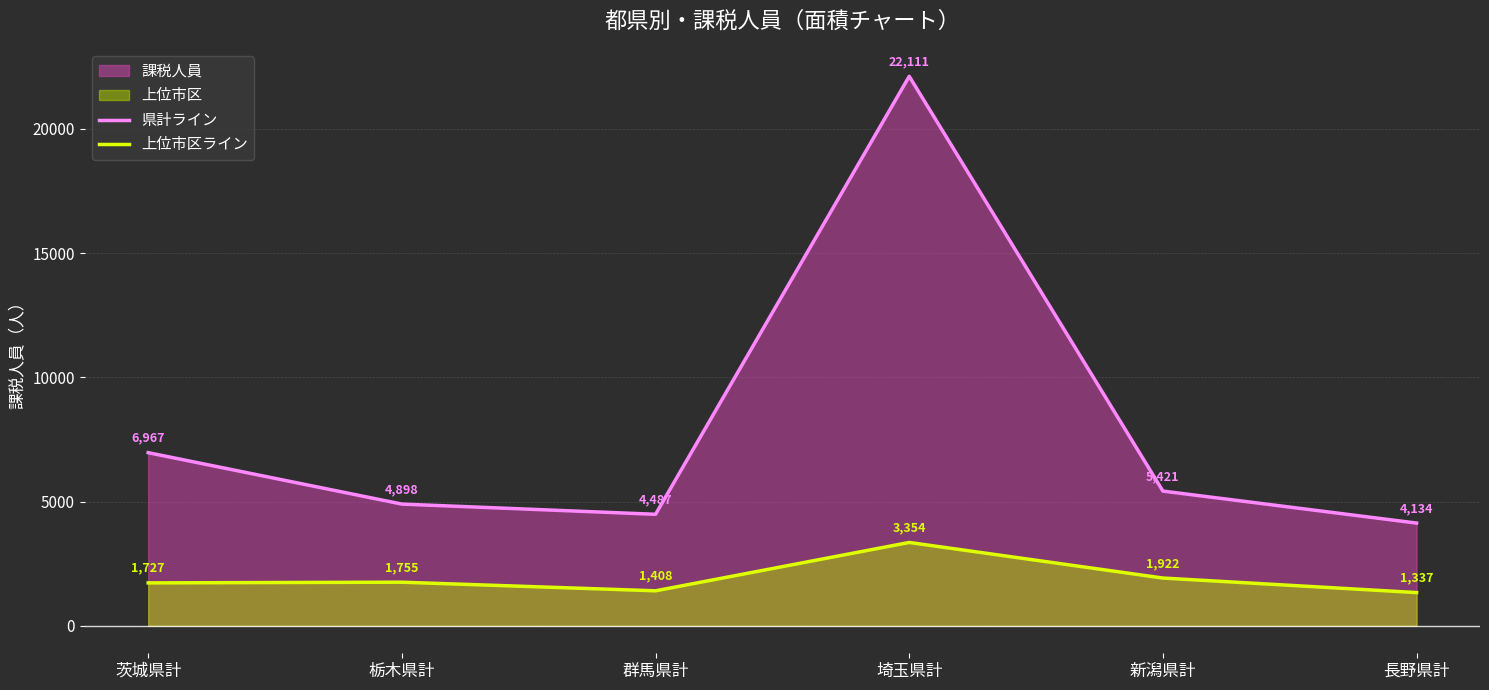

What is the approximate value of 県計ライン at 新潟県計, to the nearest 50?

5400